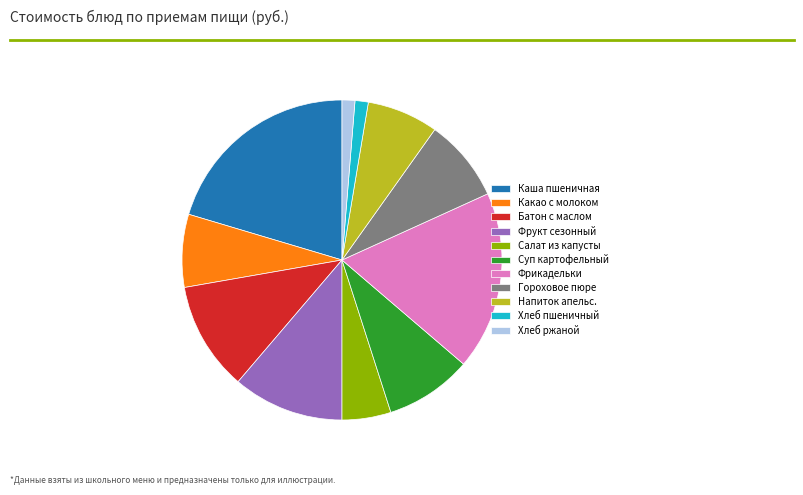

Is there any slice that represents more than half of the pie?

No